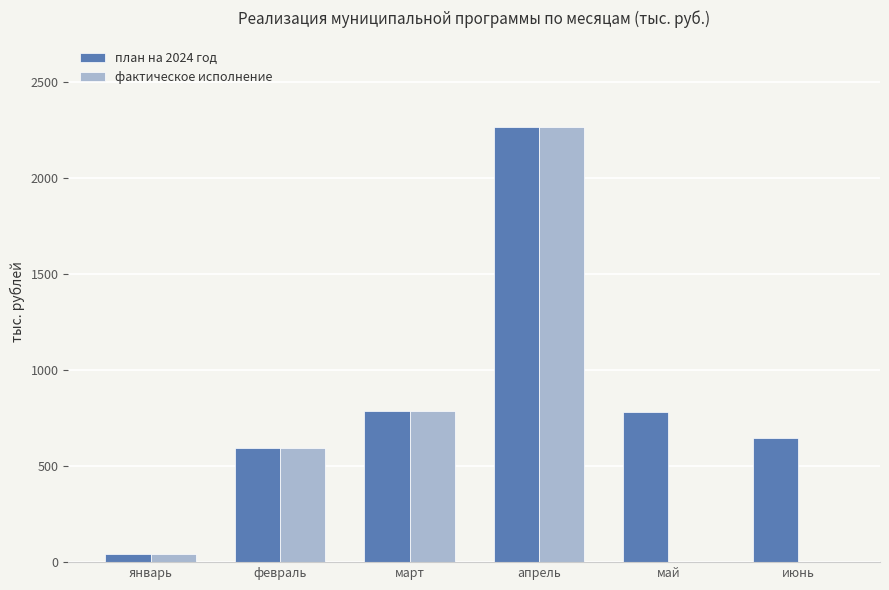

What is the sum of the фактическое исполнение values at апрель and май?

2265.1